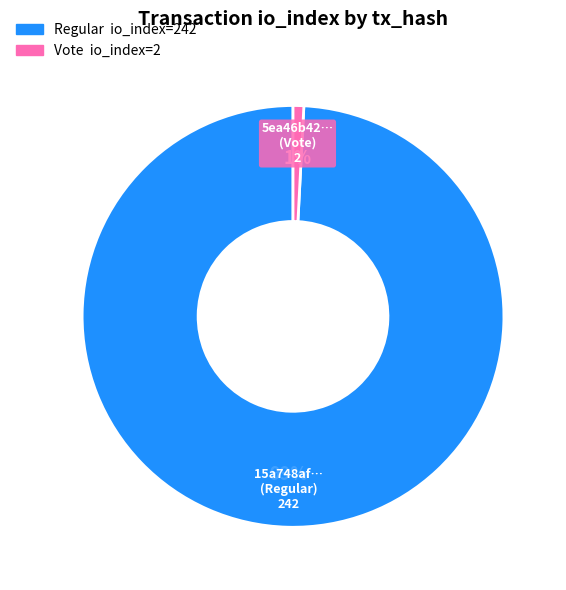

Does any single category account for the majority?

Yes